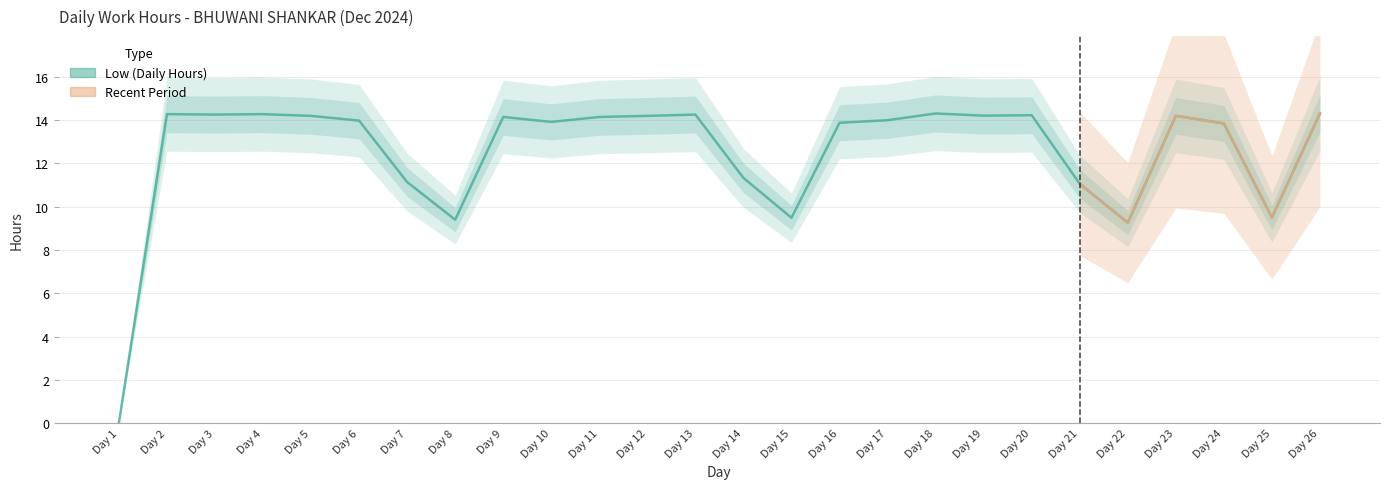

How many lines are shown in the chart?

1